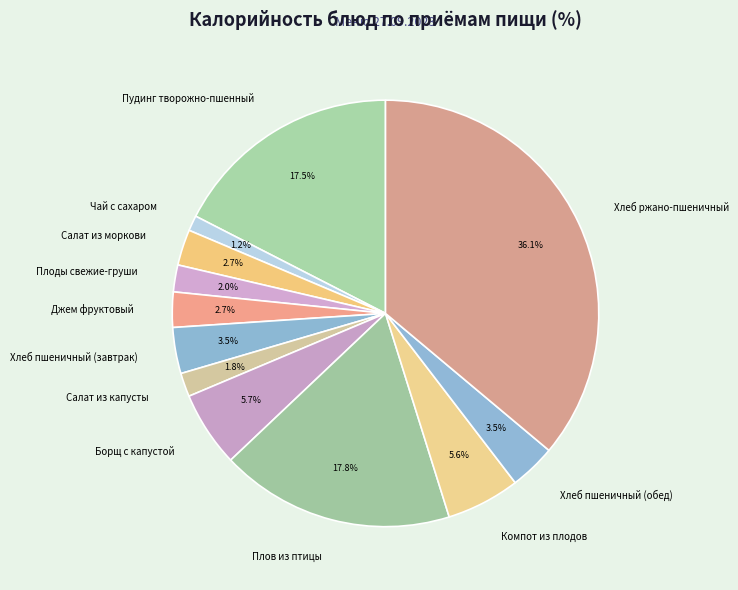

What percentage is NOT represented by Джем фруктовый?

97.3%